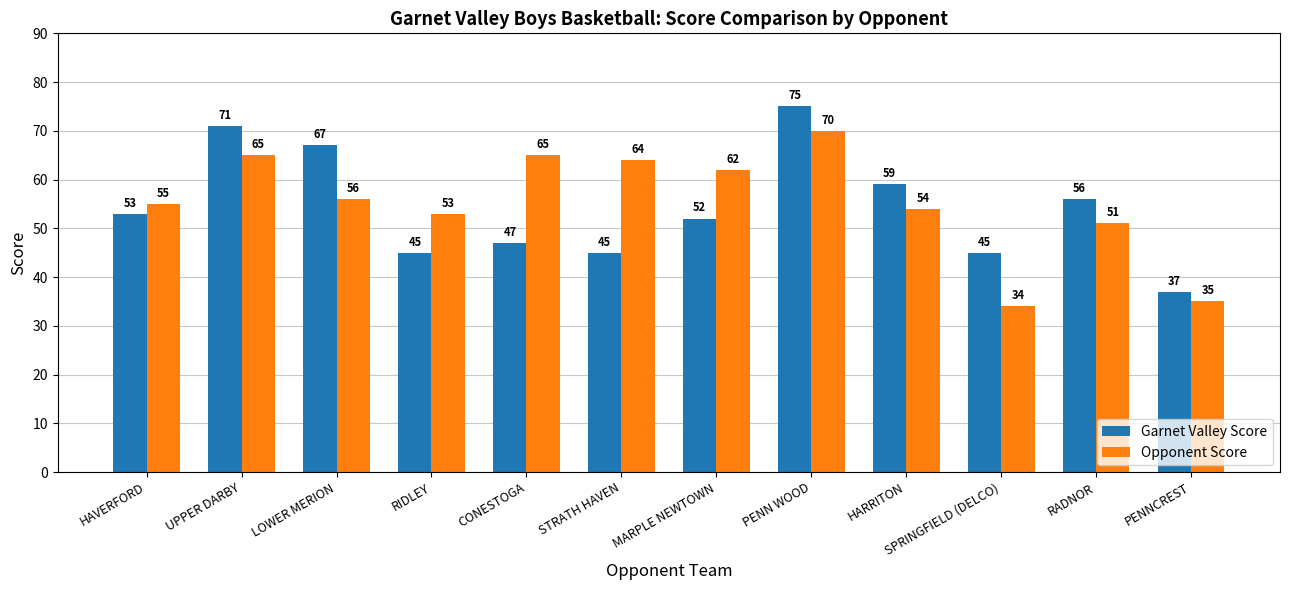

List the series in order of their peak value, highest first.

Garnet Valley Score, Opponent Score